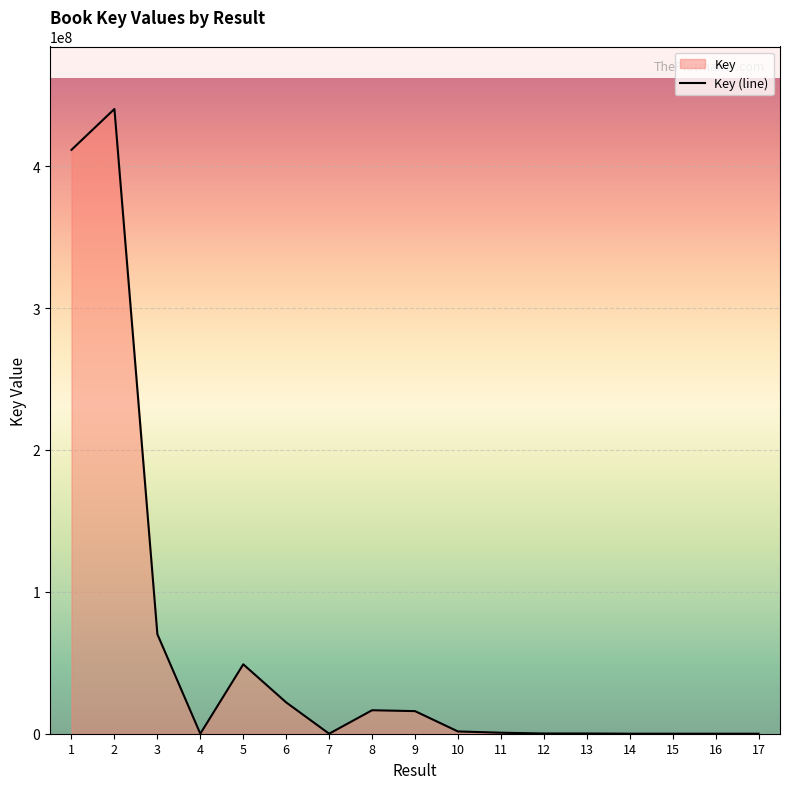

Is it true that the value at 2 is 440318713?

True